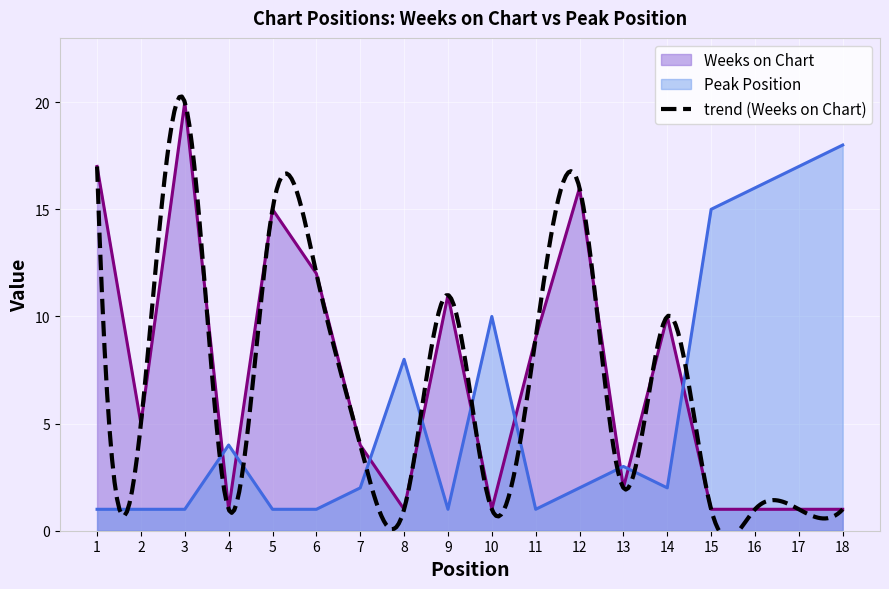

Count the number of categories in the chart.

18